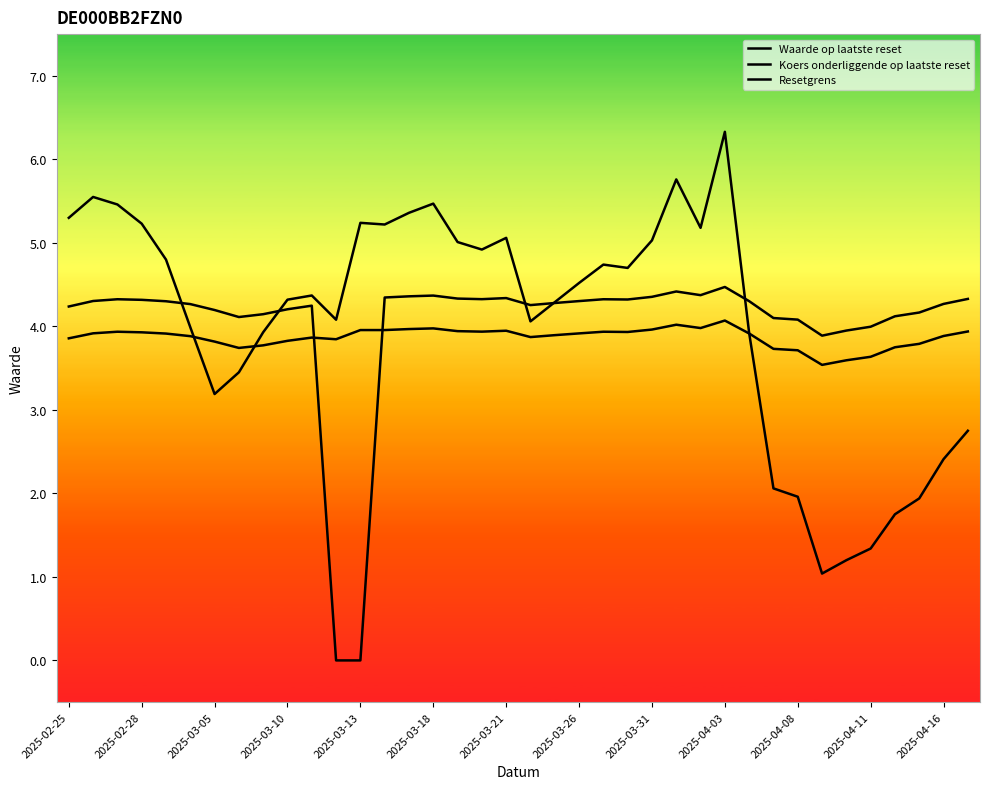

True or false: Waarde op laatste reset and Koers onderliggende op laatste reset cross at least once.

True